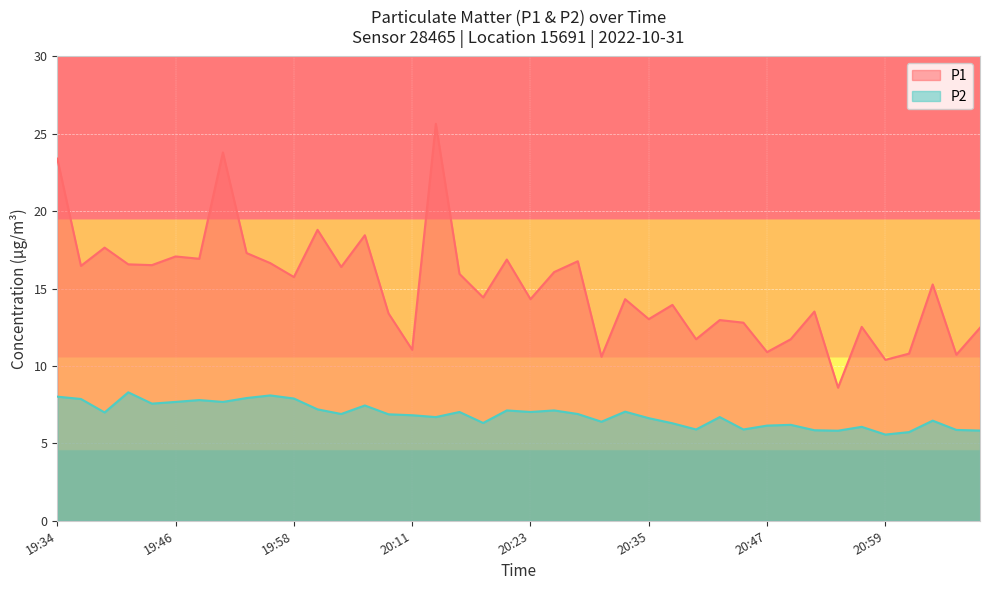

True or false: P2 and P1 intersect in this chart.

False